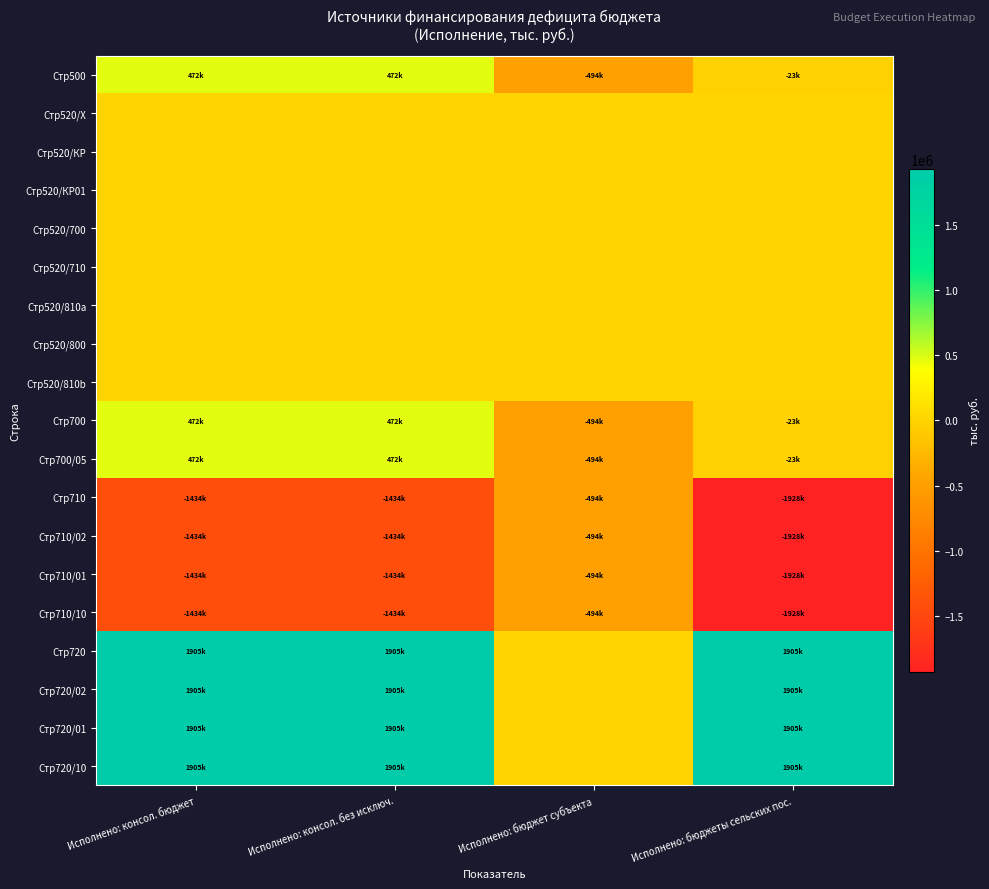

What is the smallest value displayed?

-1928019.4